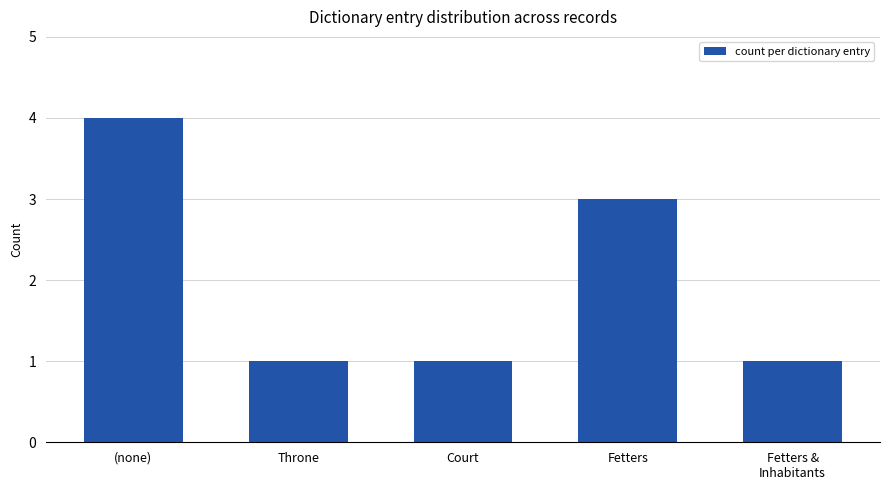

What is the greatest value displayed?

4